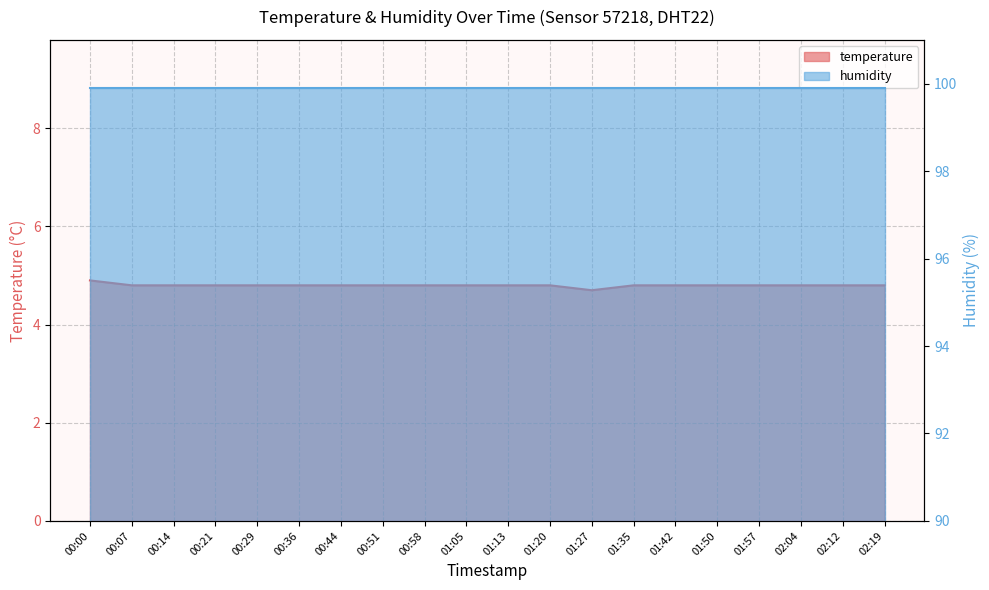

What is the value of the 5th point from the left?

4.8